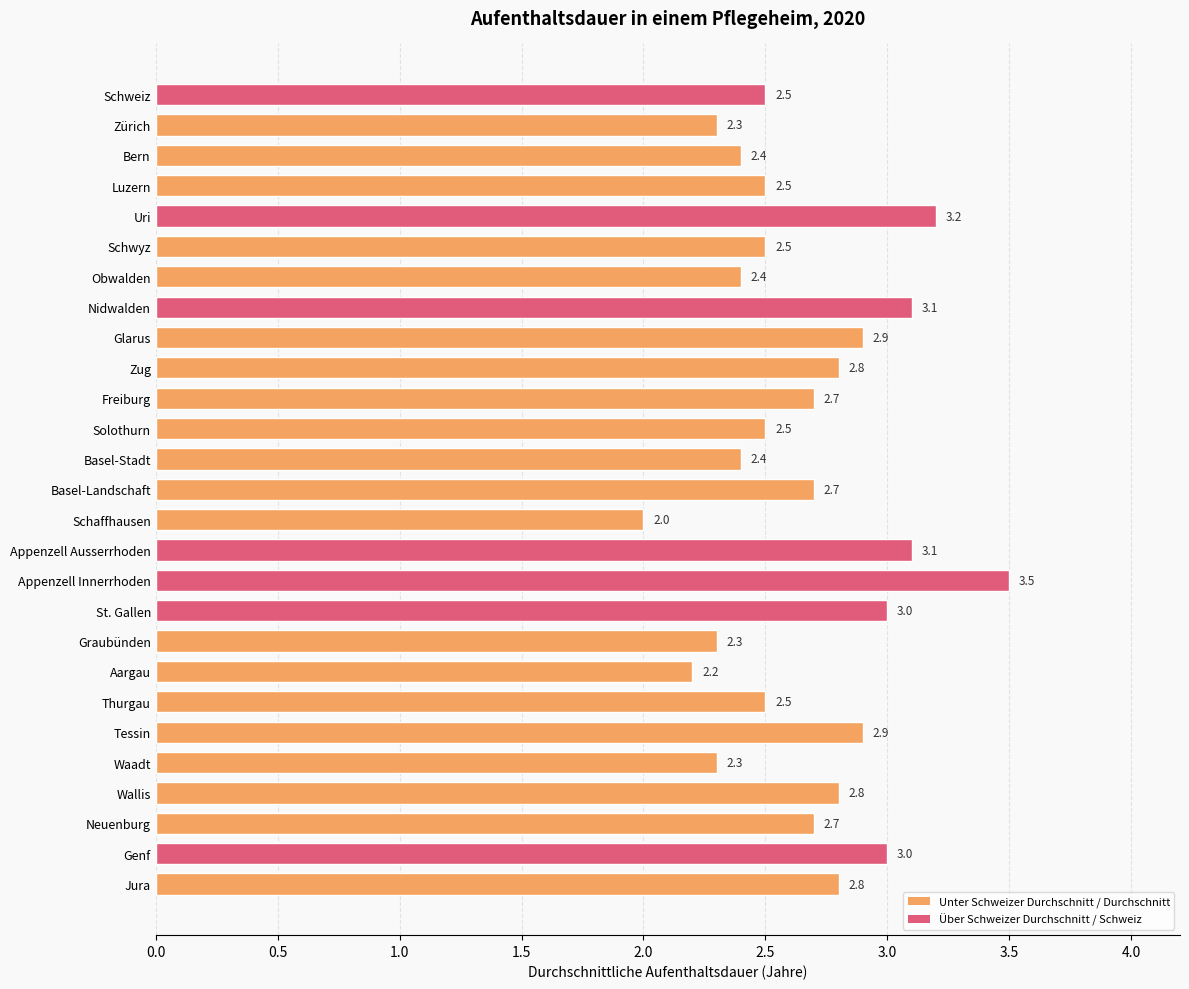

At which category does the chart reach its minimum across all series?

Schaffhausen